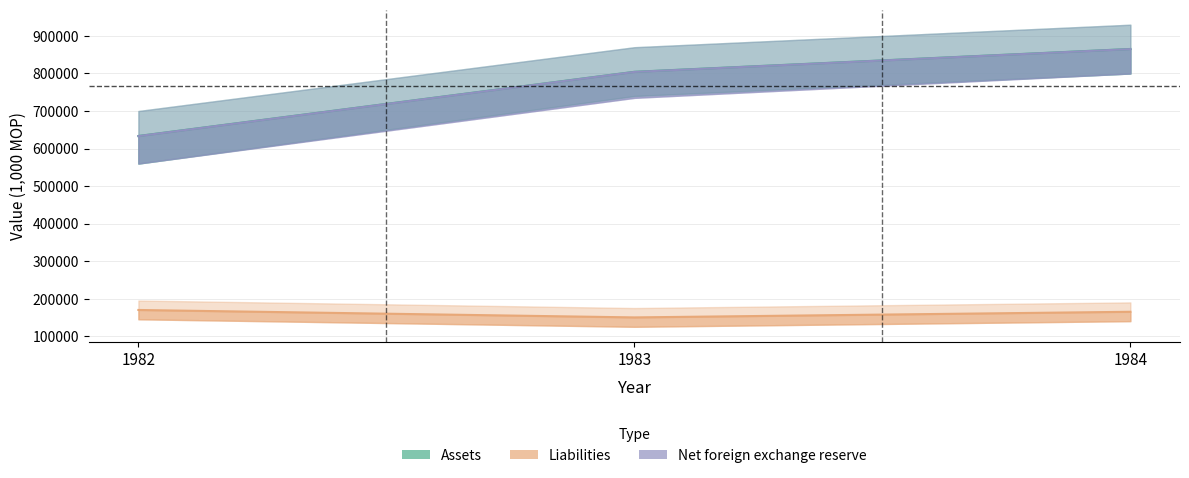

How many data points in Assets are above 804491?

1